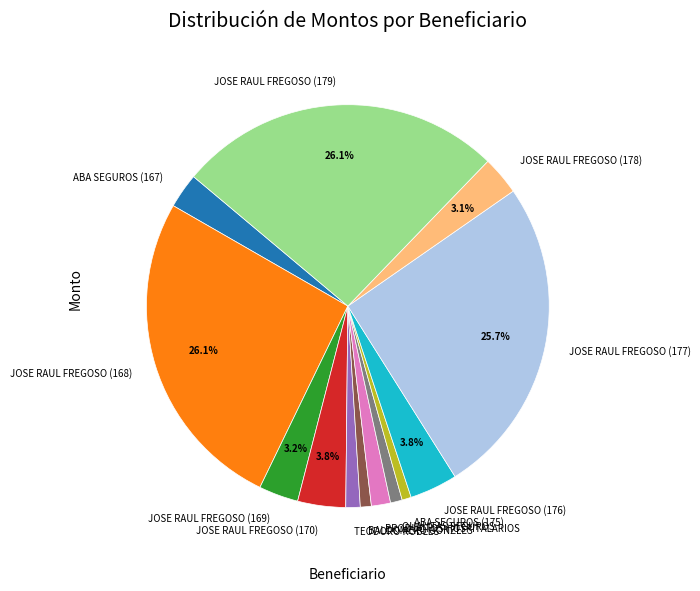

To the nearest percent, what is the combined percentage of ABA SEGUROS (167) and QUALITAS SEGUROS?

4%